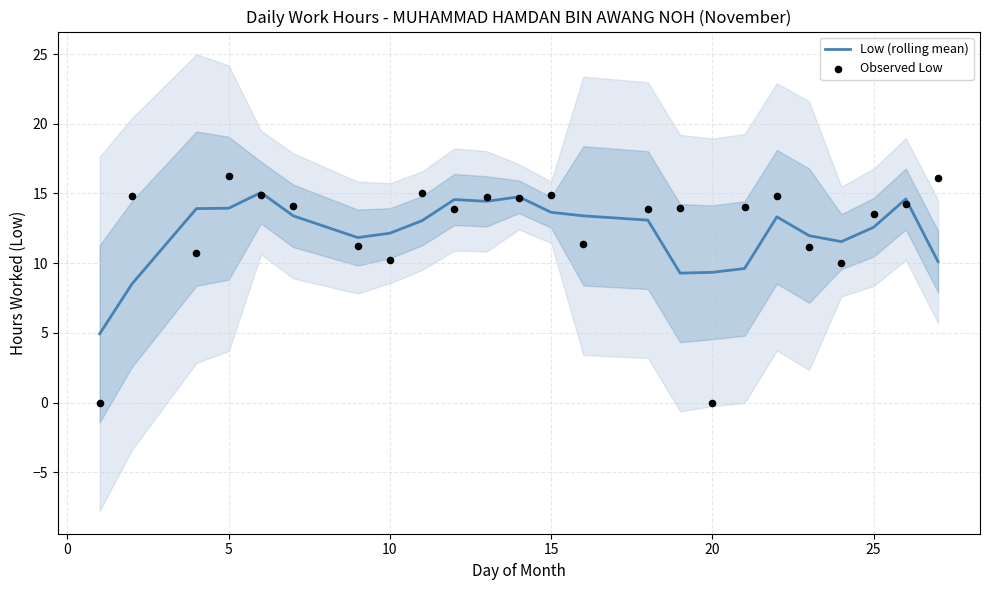

Which series reaches the maximum Y coordinate?

Observed Low